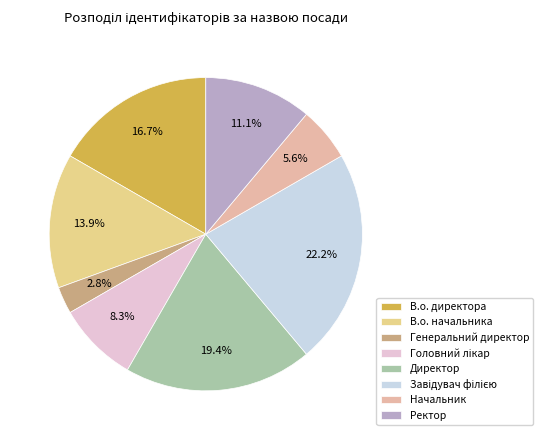

Which category has the smallest portion of the pie?

Генеральний директор